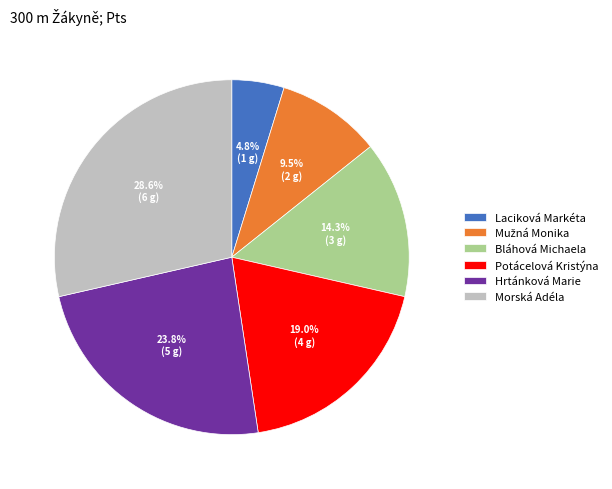

To the nearest percent, what portion does Morská Adéla represent?

29%